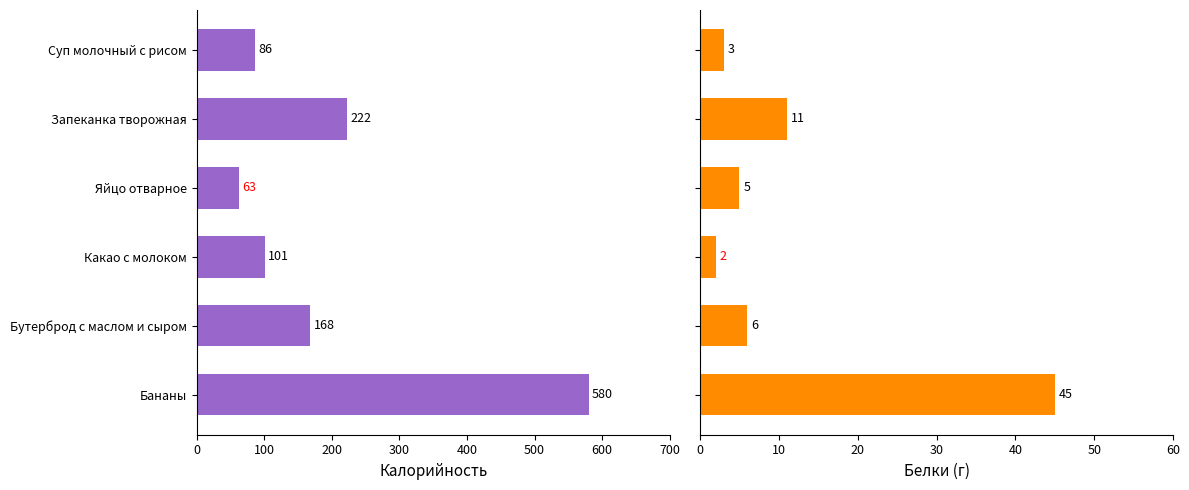

What is the average value of the Калорийность series?

203